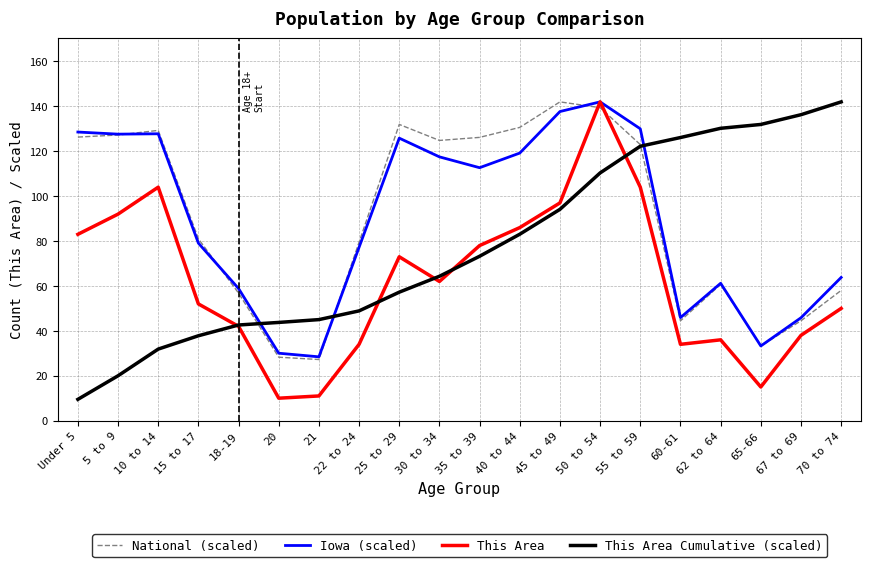

How many times do This Area Cumulative (scaled) and National (scaled) cross each other?

3